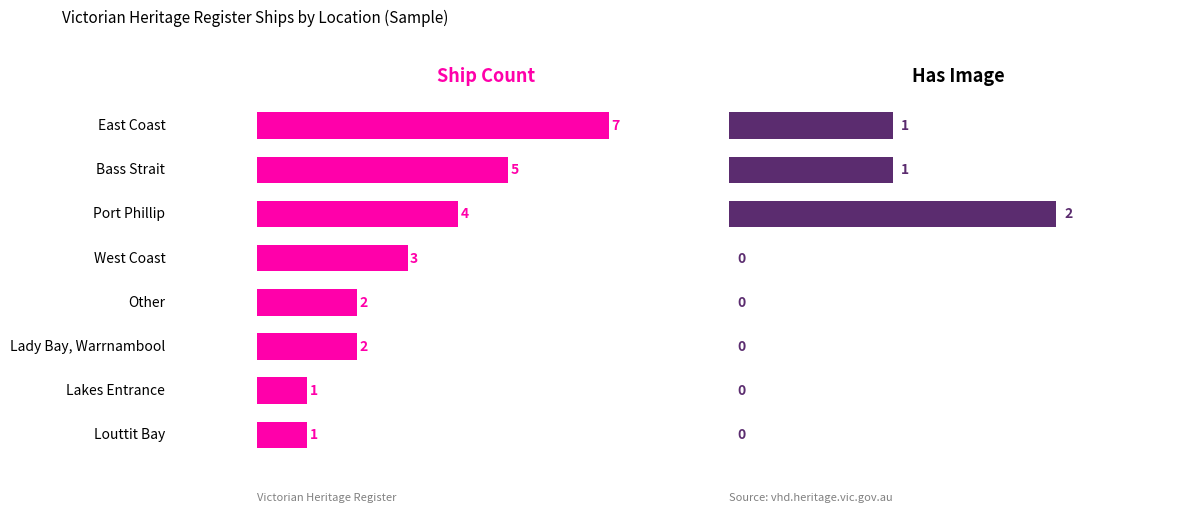

How many data points in Has Image are above 0?

3